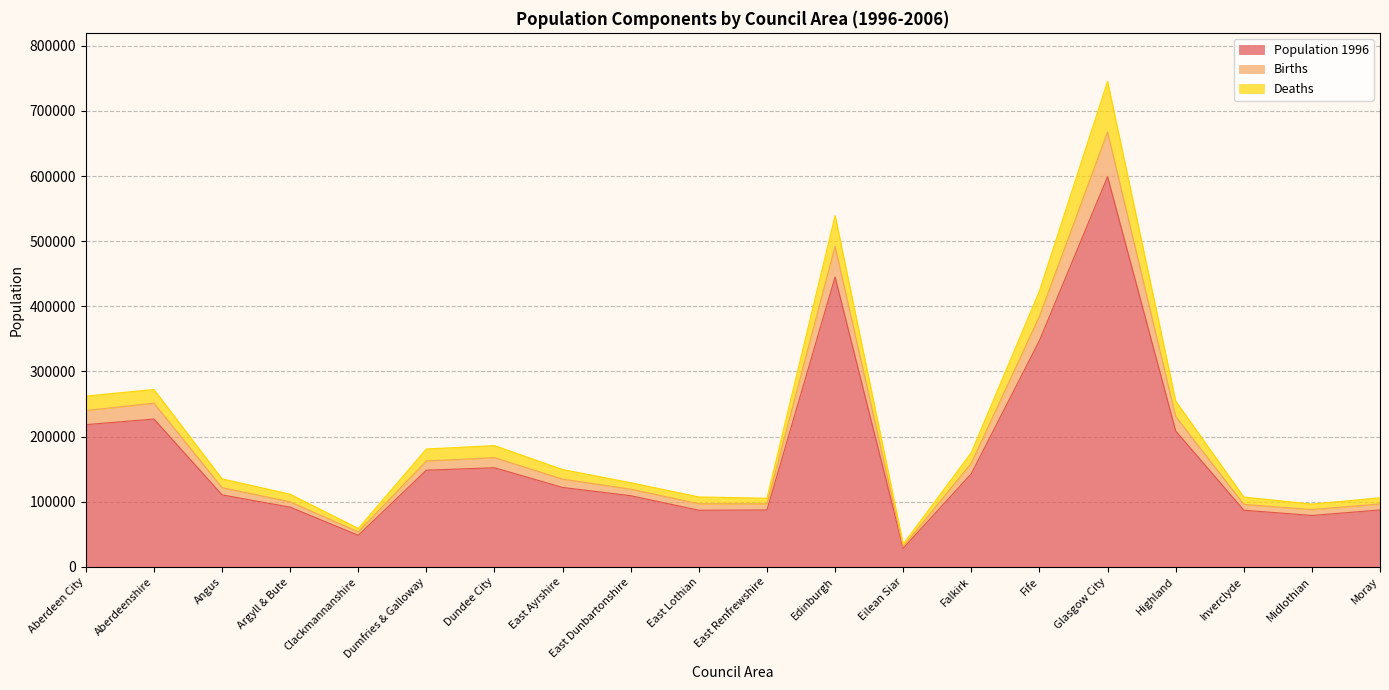

Where is the first local minimum for Deaths?

Clackmannanshire